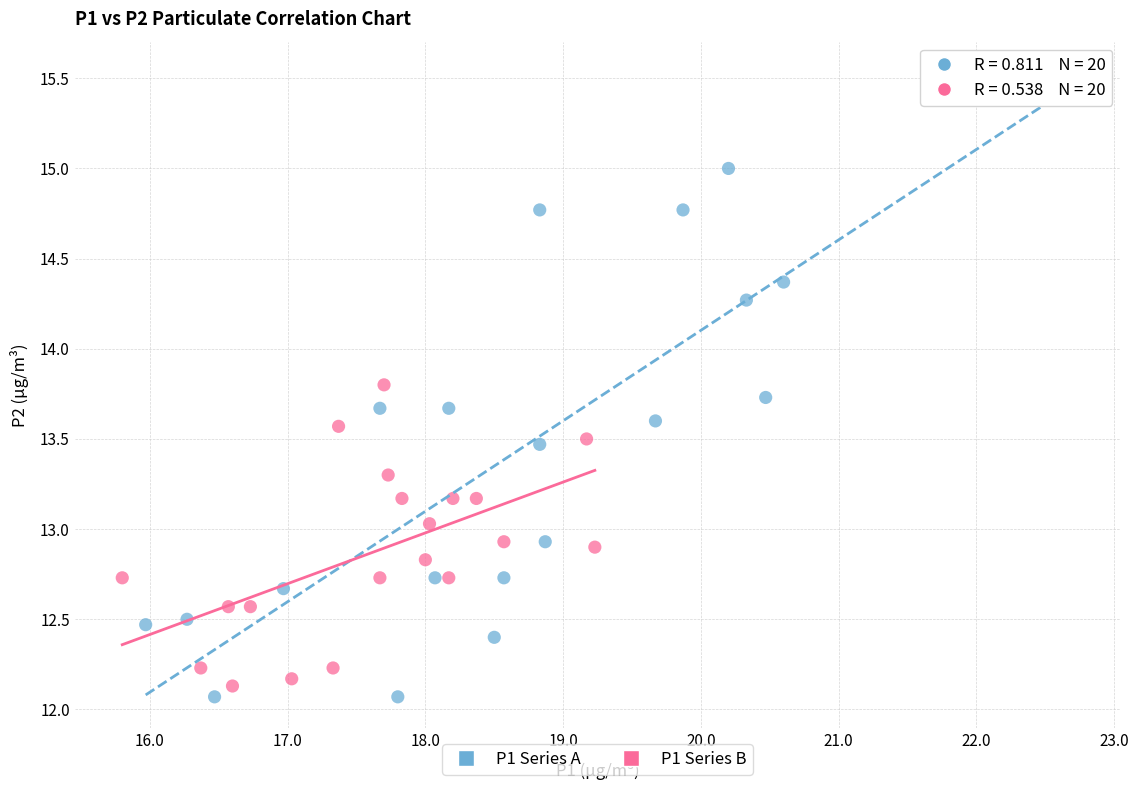

What are all the series names shown in the legend?

P1 Series A, P1 Series B